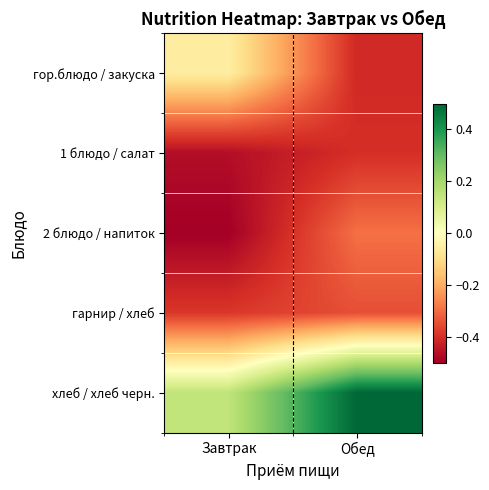

Reading left to right, extract all data points from this chart.

гор.блюдо / закуска: Завтрак=-0.1	Обед=-0.4
1 блюдо / салат: Завтрак=-0.5	Обед=-0.4
2 блюдо / напиток: Завтрак=-0.5	Обед=-0.3
гарнир / хлеб: Завтрак=-0.4	Обед=-0.3
хлеб / хлеб черн.: Завтрак=0.1	Обед=0.5